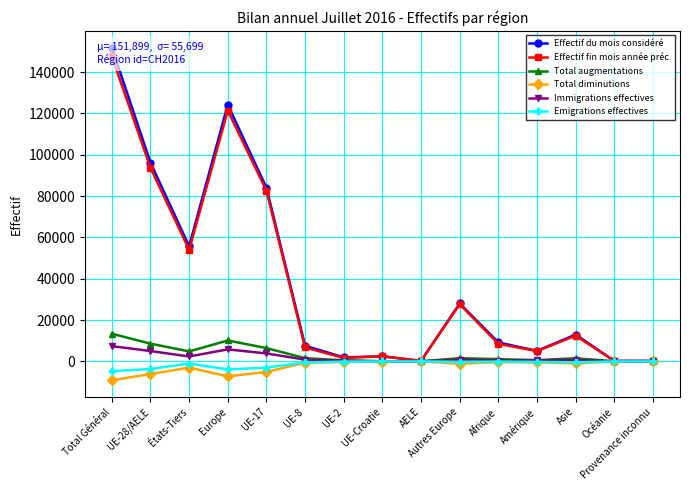

True or false: Effectif du mois considéré has a value of 3435 at UE-Croatie.

False